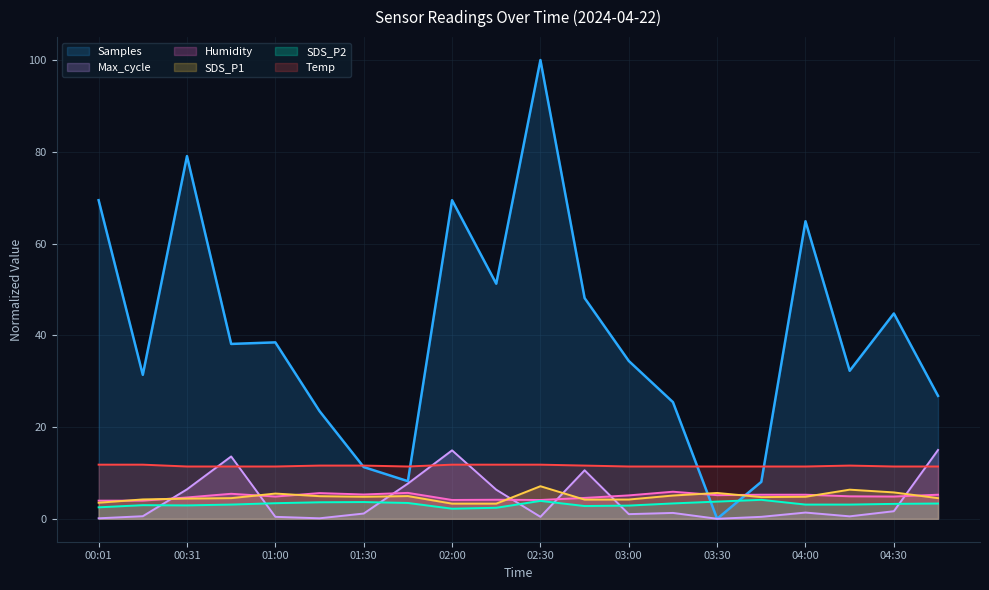

Which series has the largest range (max minus min)?

Samples